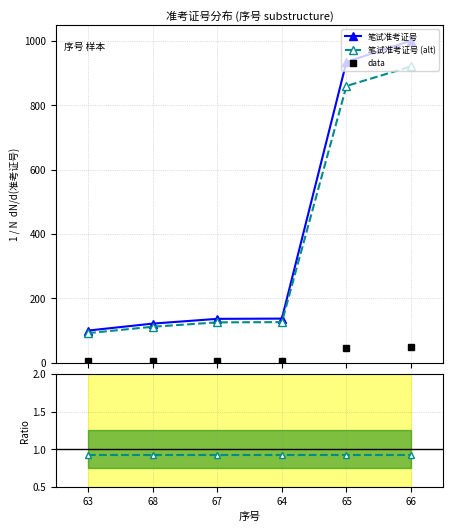

At which label does 笔试准考证号 first exceed 137?

64